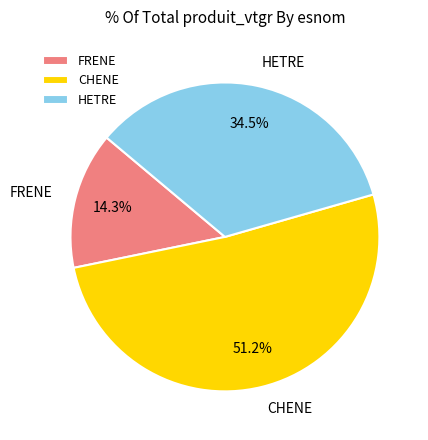

Which slice is the smallest?

FRENE